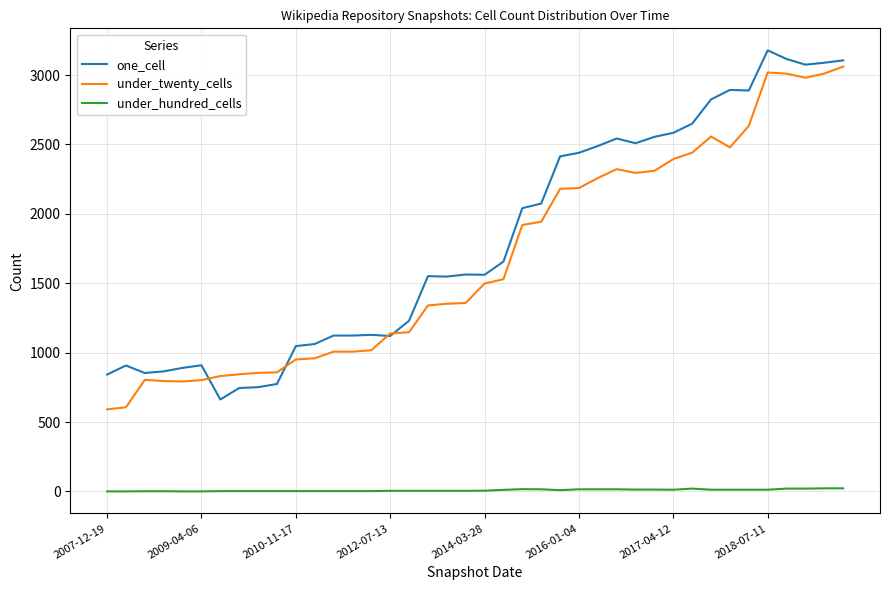

What is the maximum value shown in the chart?

3178